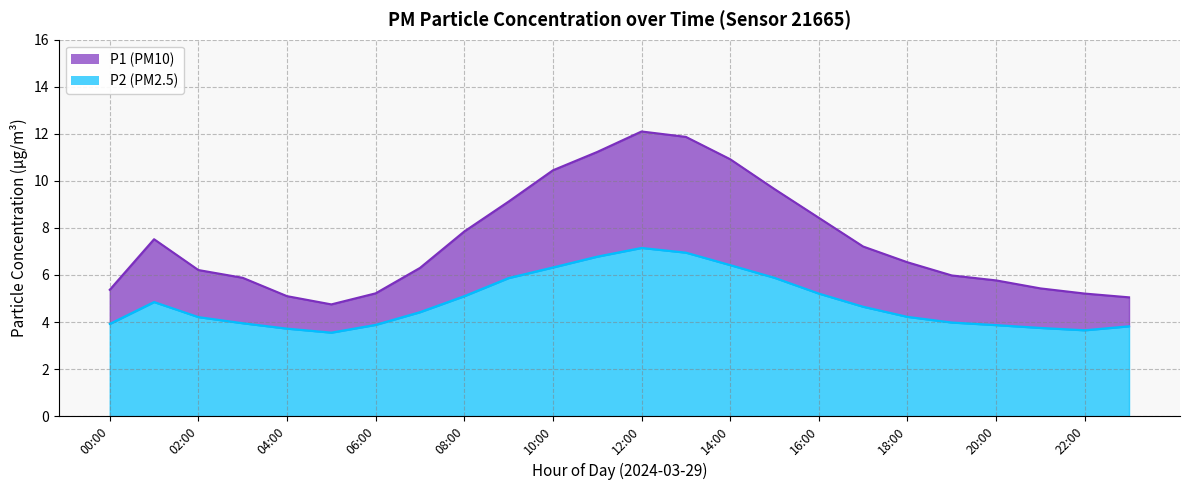

At which category does P1 reach its first local valley?

05:00